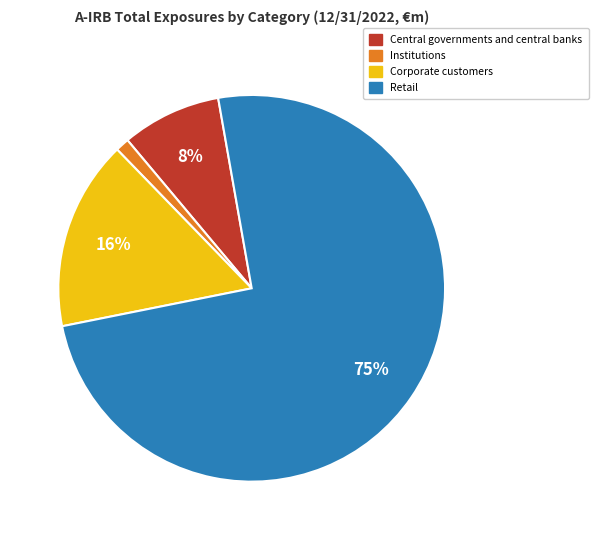

To the nearest percent, what is the average slice percentage?

25%